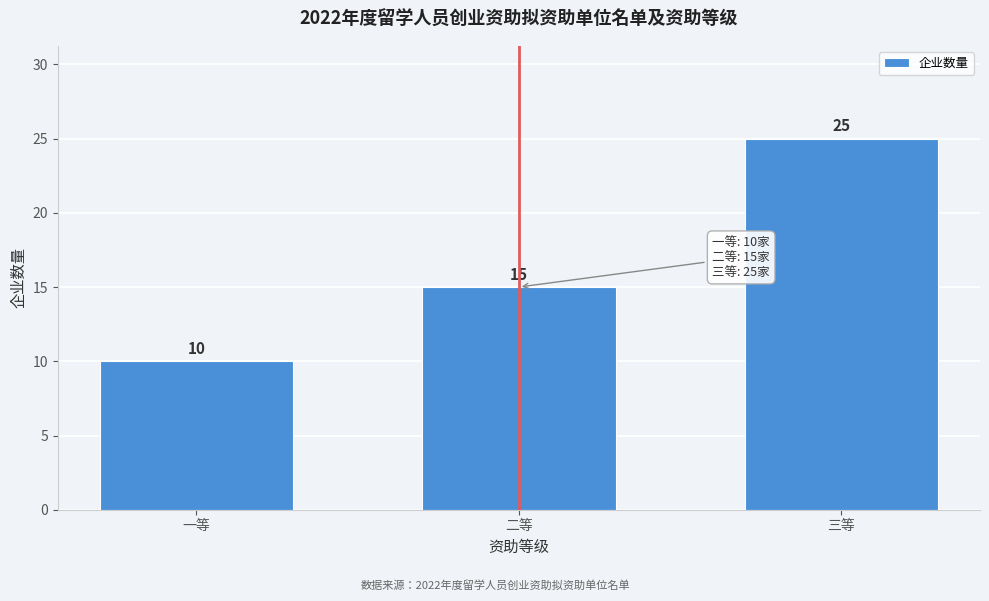

Reading left to right, list all the values displayed in this chart.

一等=10	二等=15	三等=25